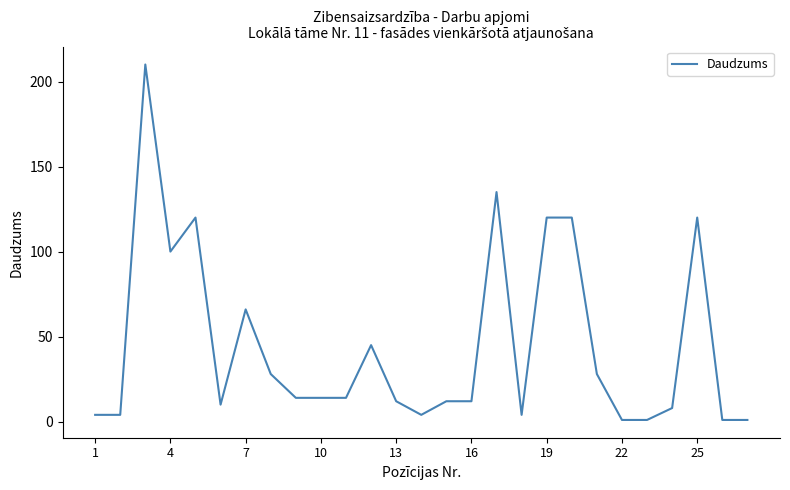

Is this an area chart (filled region under the line)?

No